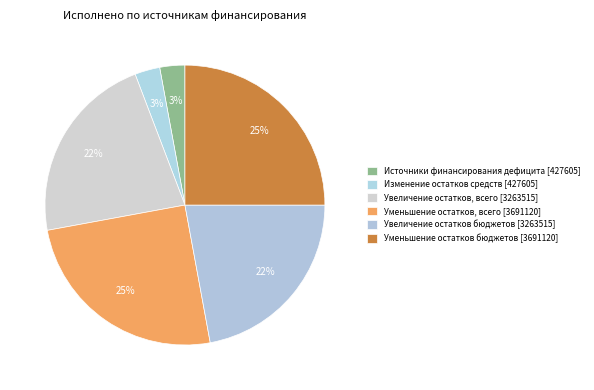

Which slice is the largest?

уменьшение остатков средств, всего